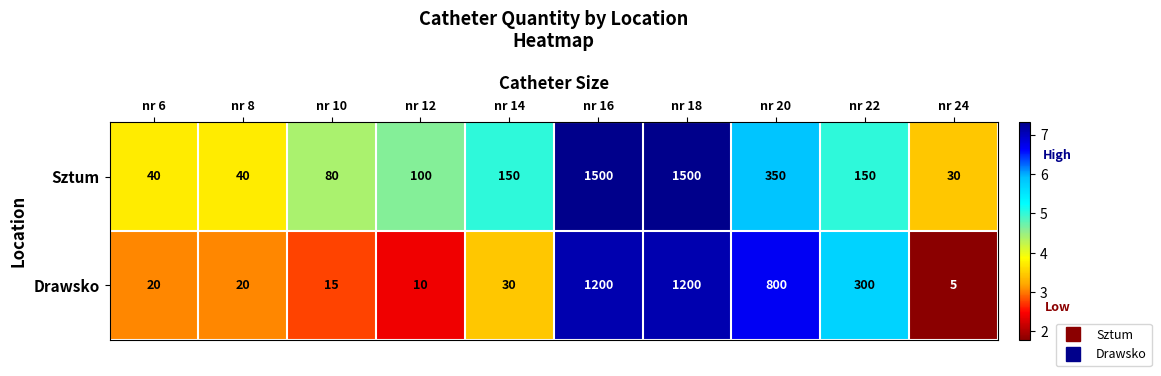

Where is Sztum nearest to the value 765?

nr 20